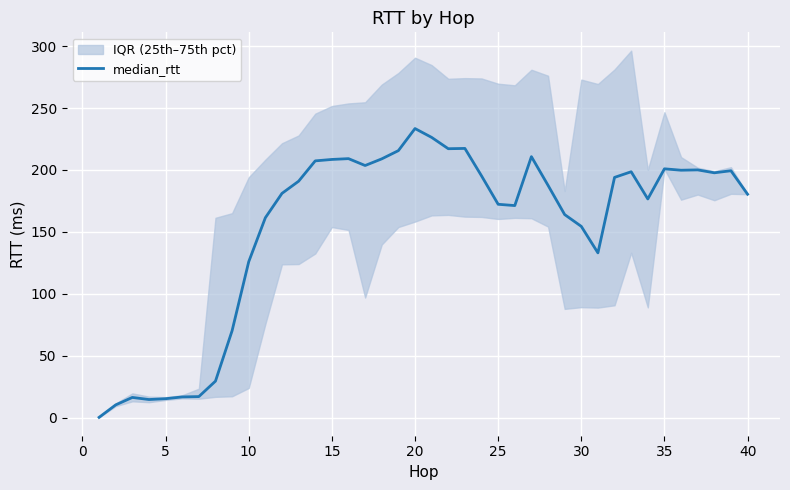

At which label is median_rtt closest to 116?

10